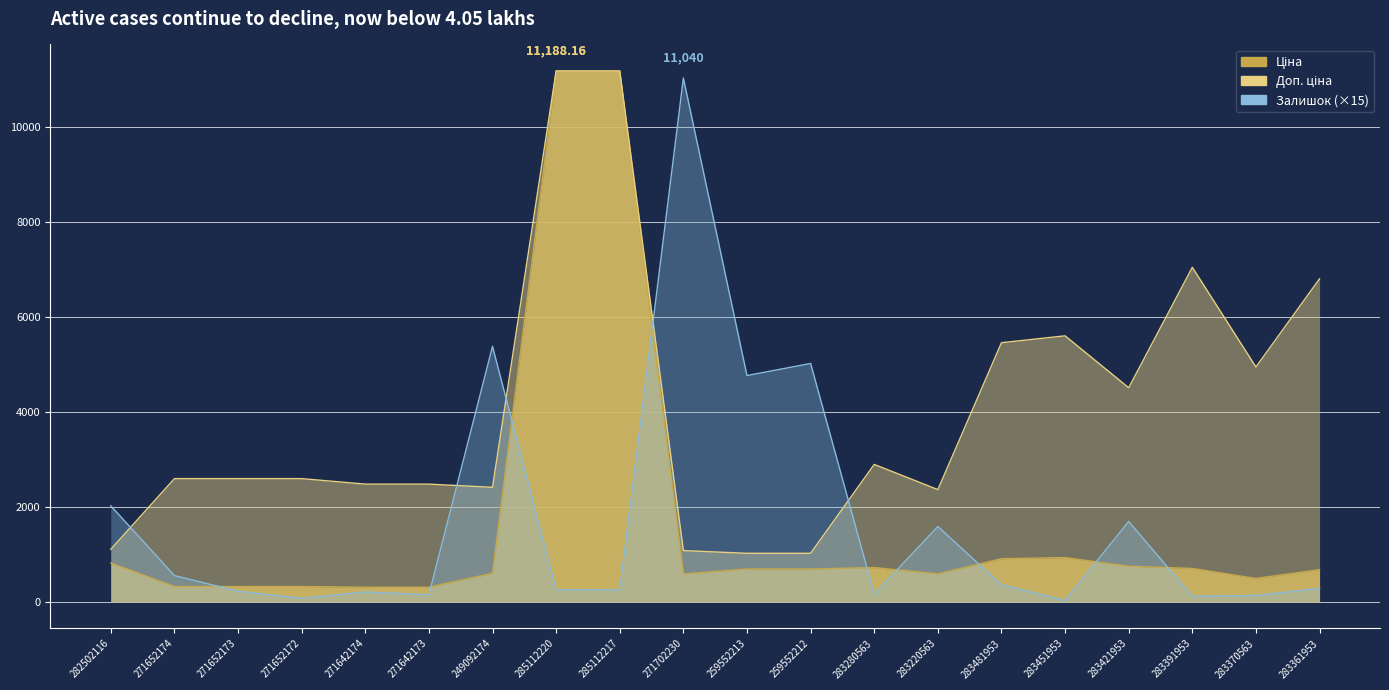

At which category does the chart reach its peak across all series?

285112220